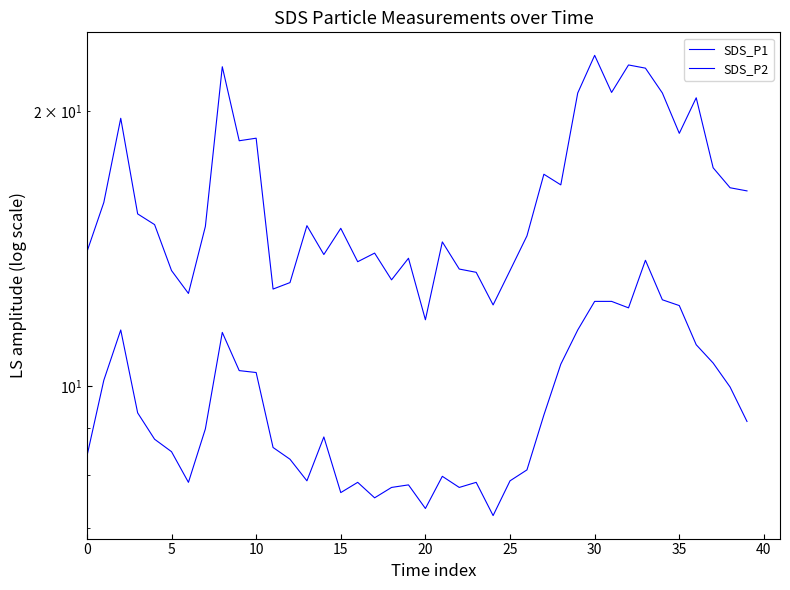

True or false: SDS_P1 has more than 0 points higher than both neighbors.

True